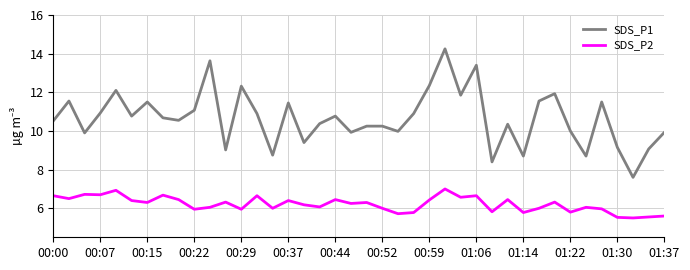

Which series has the largest range (max minus min)?

SDS_P1